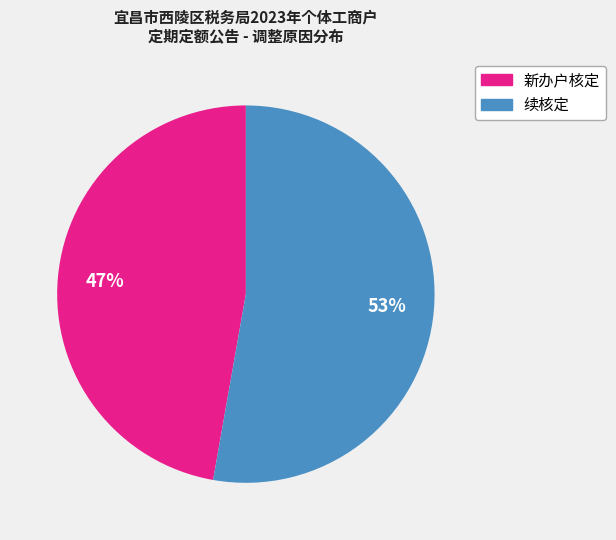

Which slice is the smallest?

新办户核定